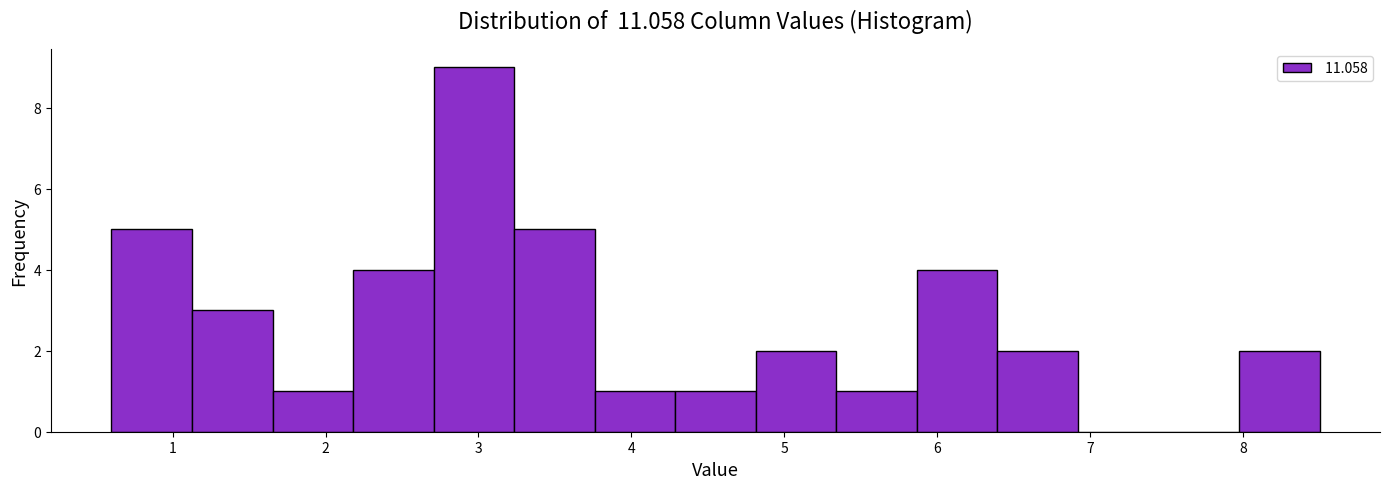

What is the height of the bar covering 5.3 to 5.9 on the x-axis? Neither the bar edges nor the heights are printed on the chart, so give them approximately, as read against the axes.

1